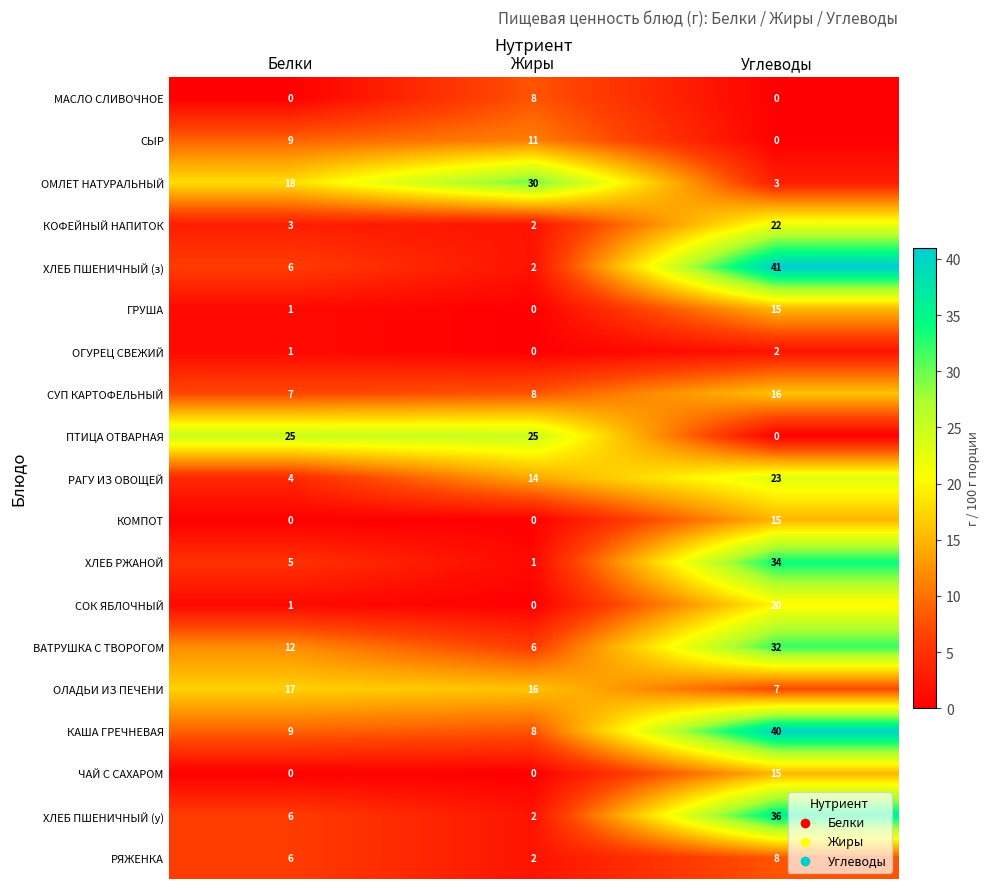

What is the average value of the ОЛАДЬИ ИЗ ПЕЧЕНИ series?

13